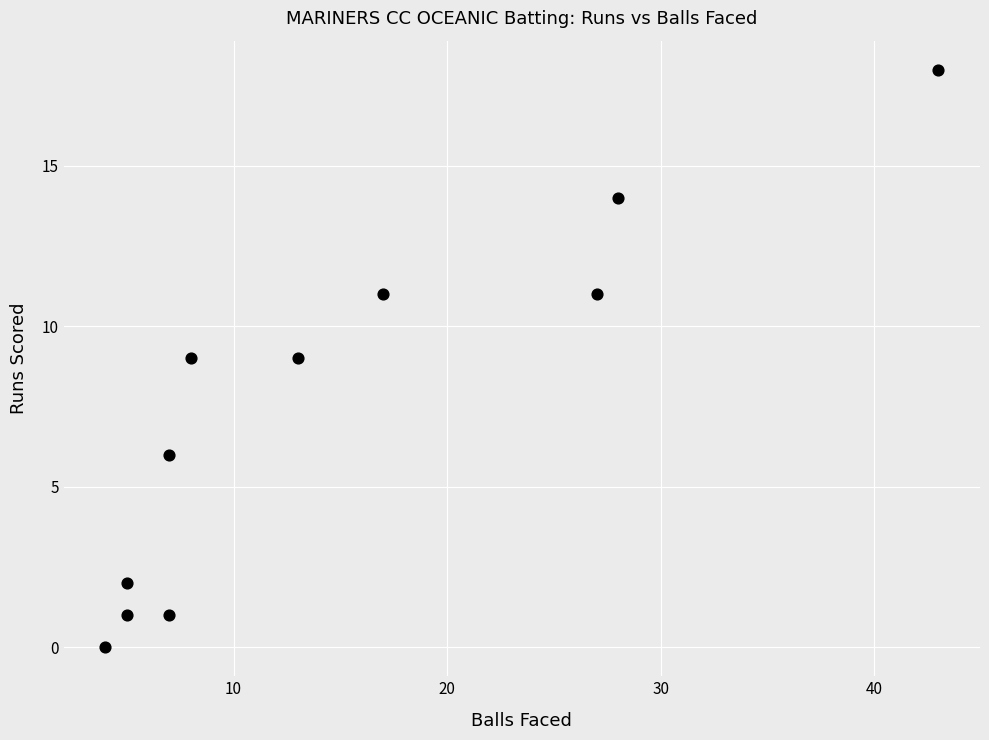

What is the range of X values (max minus min)?

39